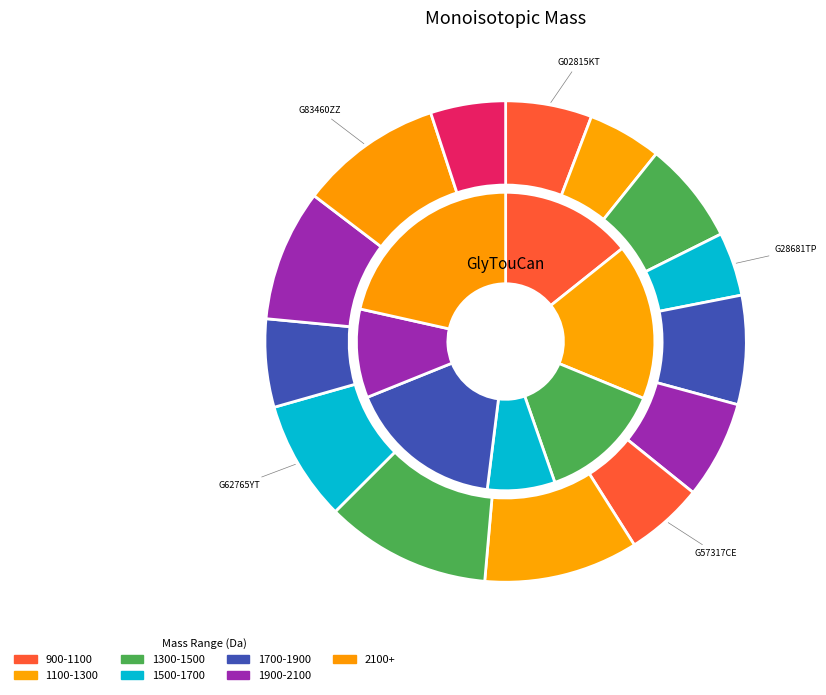

Which slice is the smallest?

G28681TP